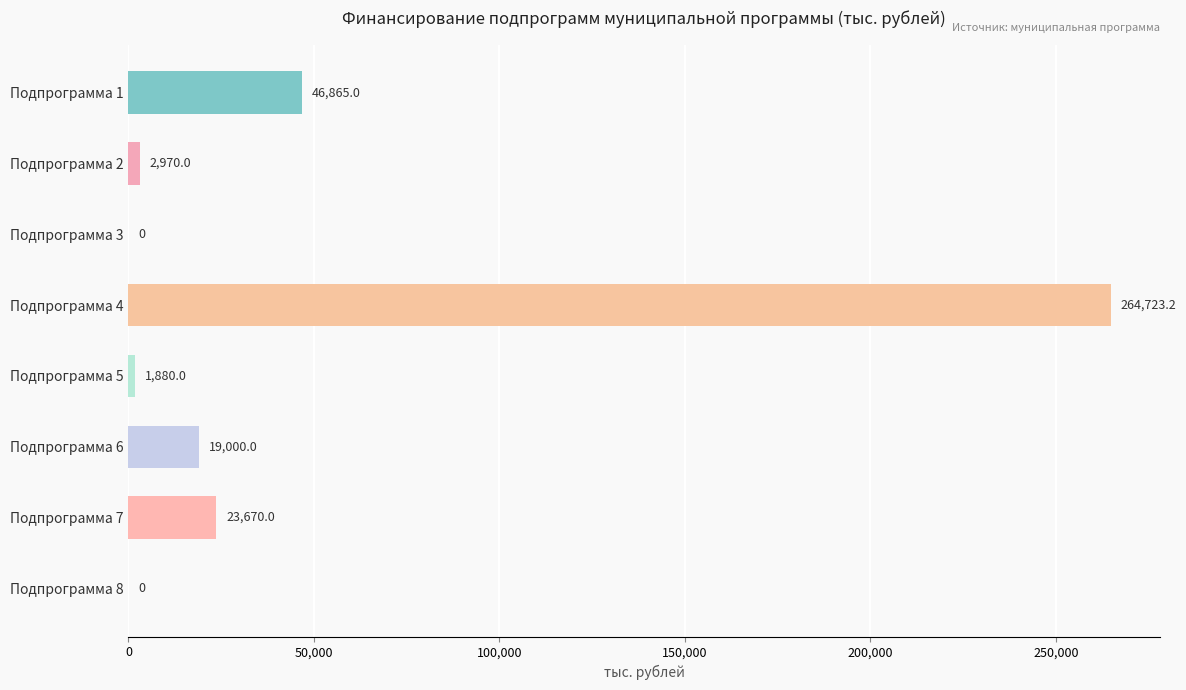

Read the value at Подпрограмма 1.

46865.0